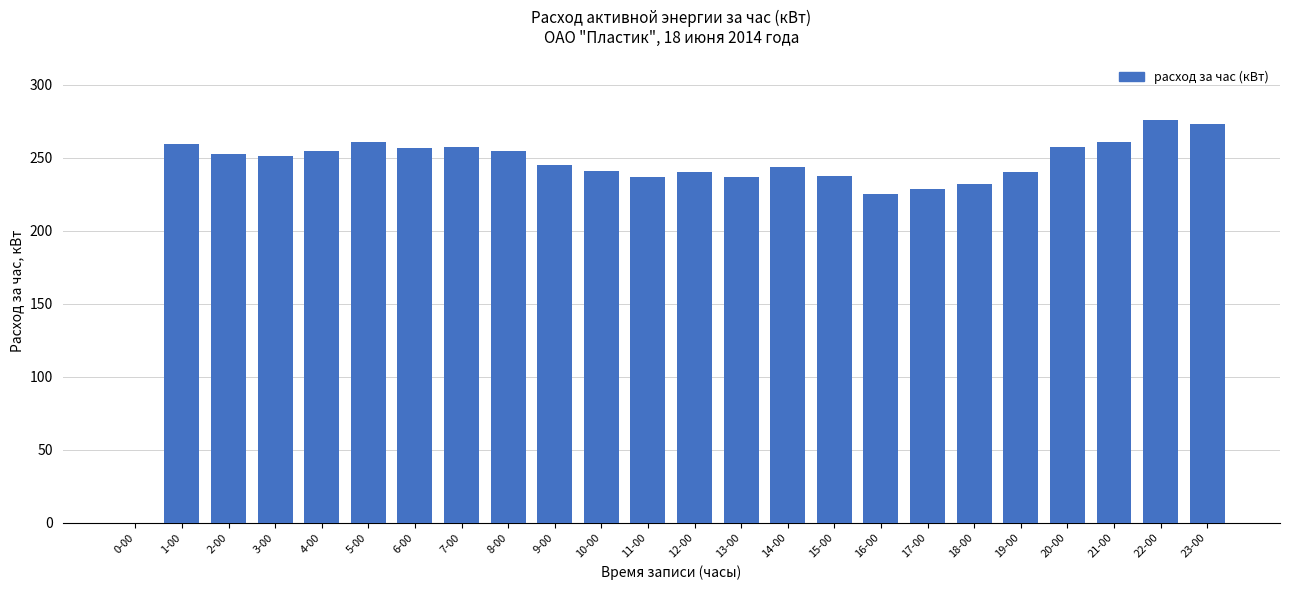

What is the change in value from 1-00 to 2-00?

-6.7